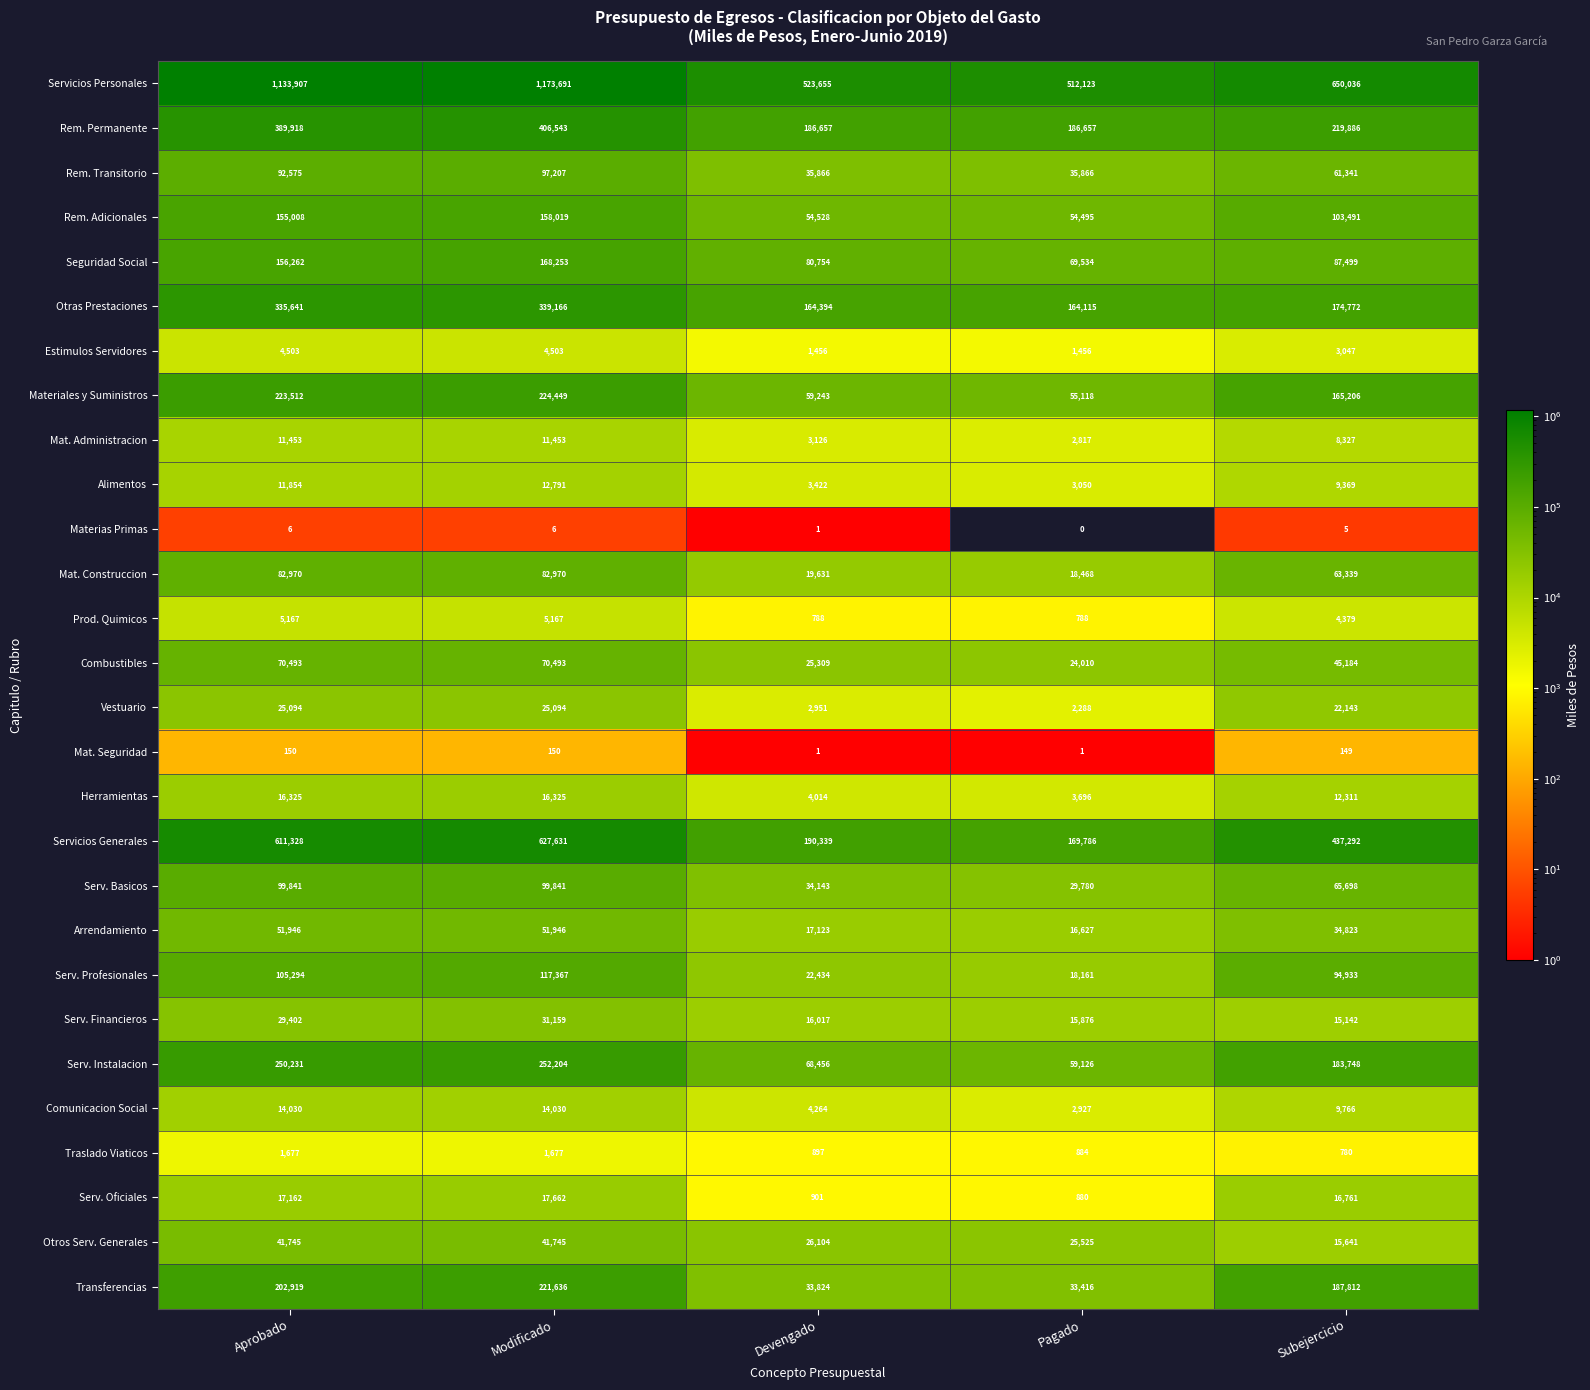

At which label does Serv. Instalacion reach its minimum?

Pagado